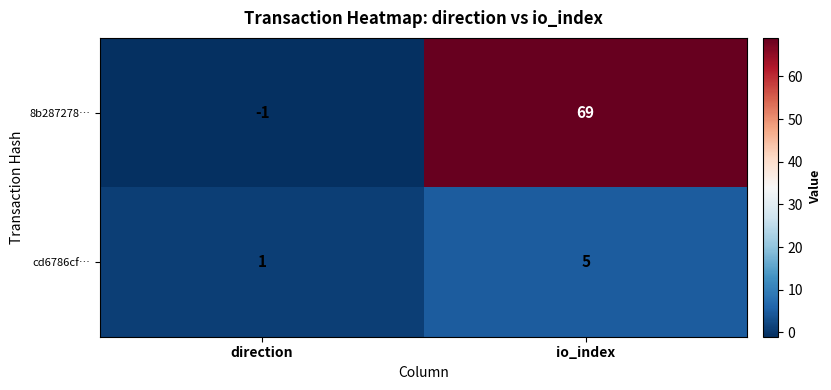

Reading right to left, extract all data points from this chart.

8b287278…: io_index=69	direction=-1
cd6786cf…: io_index=5	direction=1